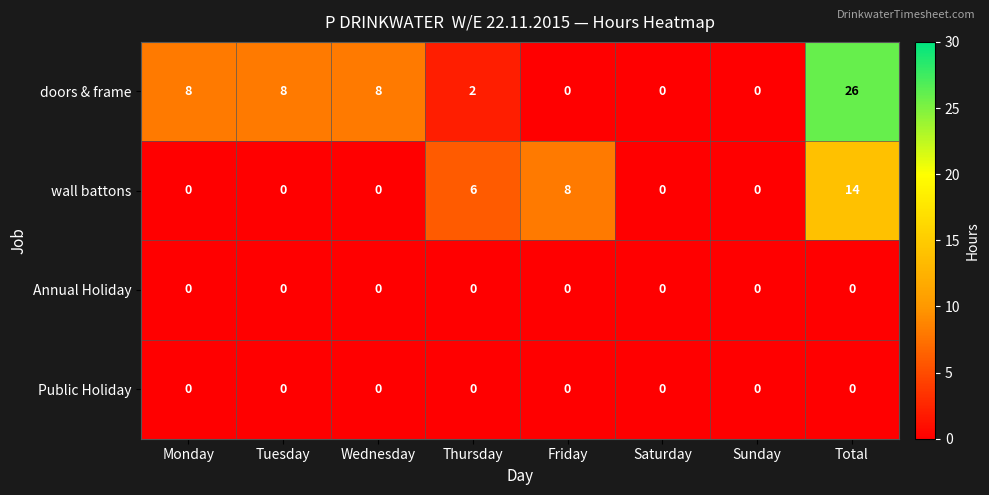

What is the total value across all series at Monday?

8